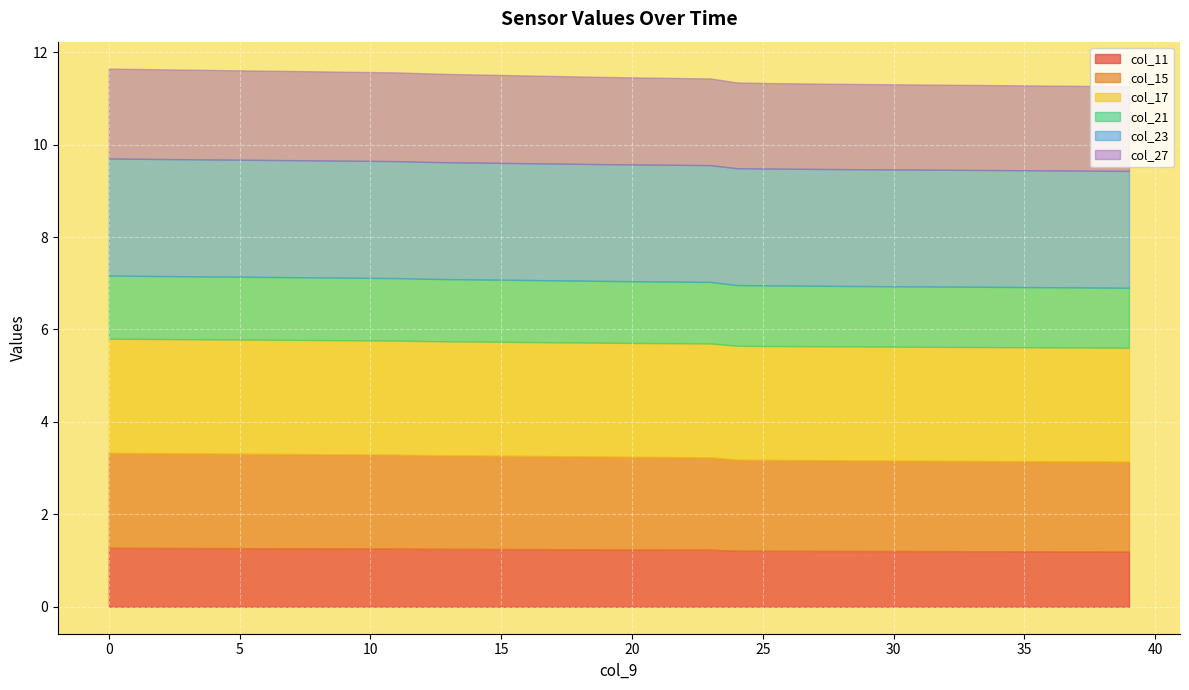

Which series has the largest range (max minus min)?

col_27